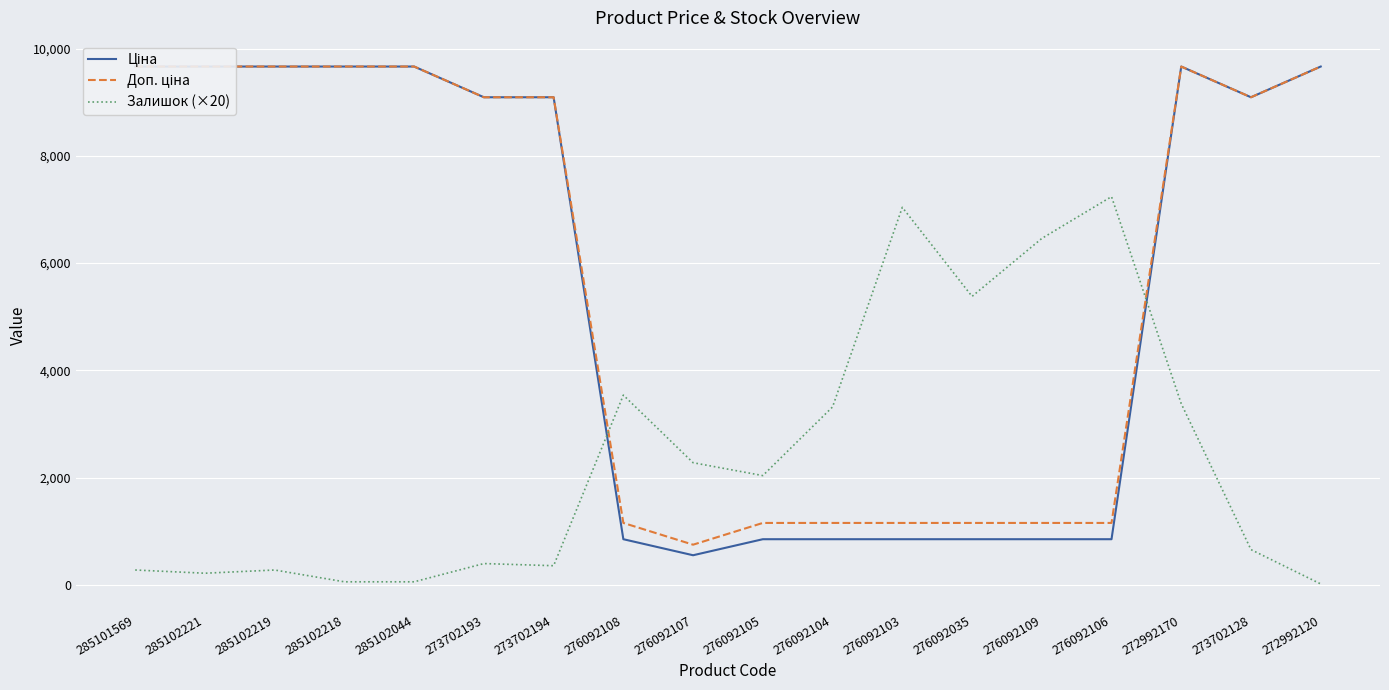

Reading left to right, transcribe all the data shown in this chart.

Ціна: 9664.7	9664.7	9664.7	9664.7	9664.7	9092.0	9092.0	854.0	555.1	854.0	854.0	854.0	854.0	854.0	854.0	9664.7	9092.0	9664.7
Доп. ціна: 9664.7	9664.7	9664.7	9664.7	9664.7	9092.0	9092.0	1157.3	752.0	1157.3	1157.3	1157.3	1157.3	1157.3	1157.3	9664.7	9092.0	9664.7
Залишок (×20): 280.0	220.0	280.0	60.0	60.0	400.0	360.0	3540.0	2280.0	2040.0	3320.0	7040.0	5380.0	6460.0	7240.0	3380.0	660.0	20.0